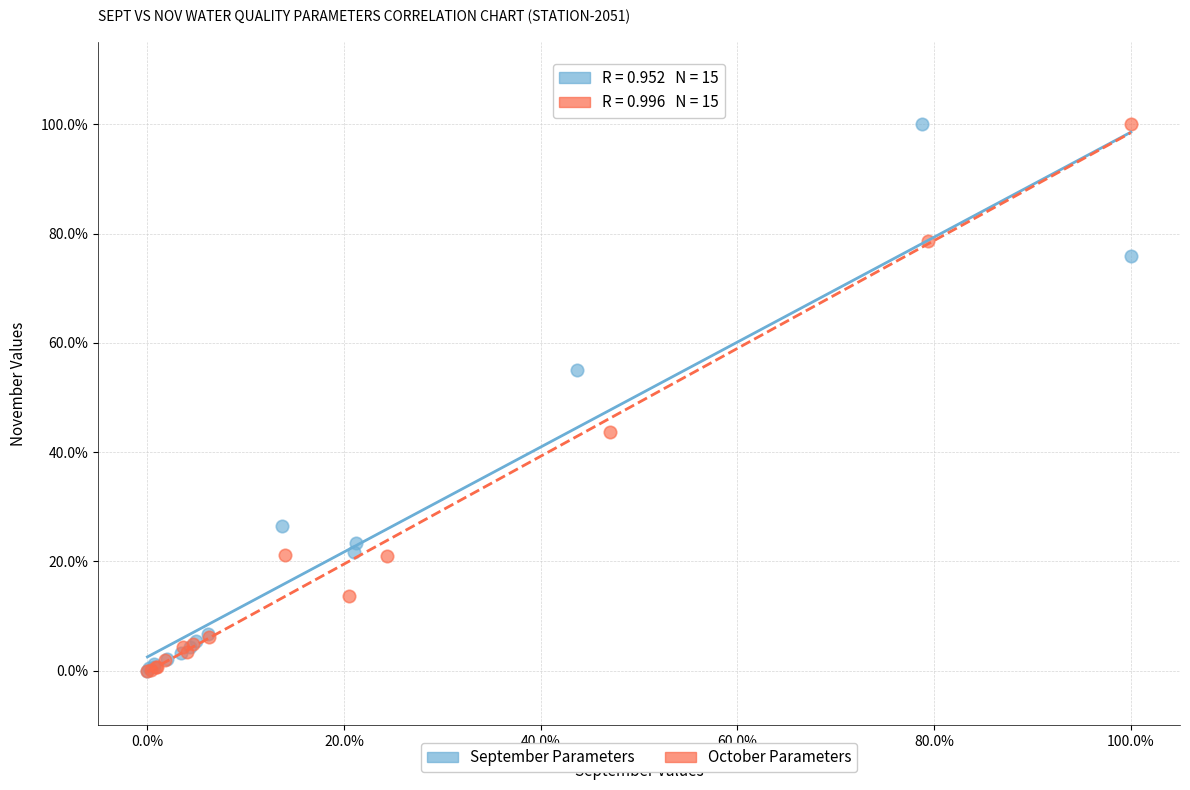

What are all the series names shown in the legend?

September Parameters, October Parameters